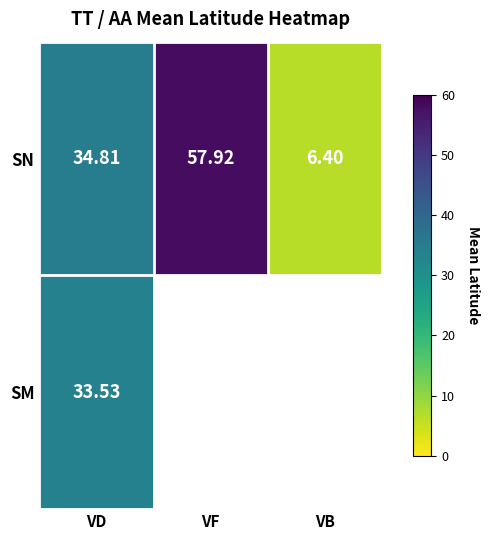

Which category has the lowest value in the SN series?

VB